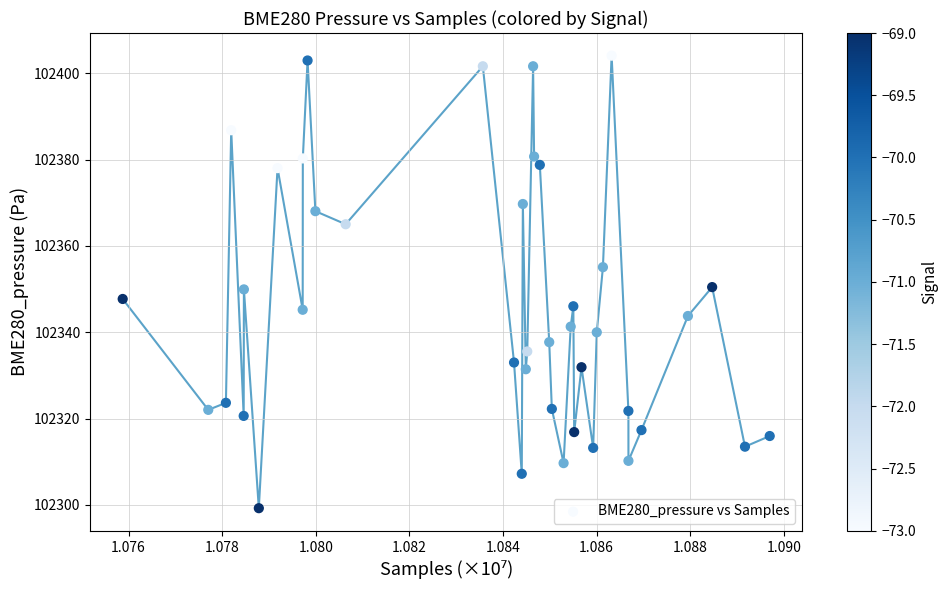

What is the range of Y values (max minus min)?

104.8